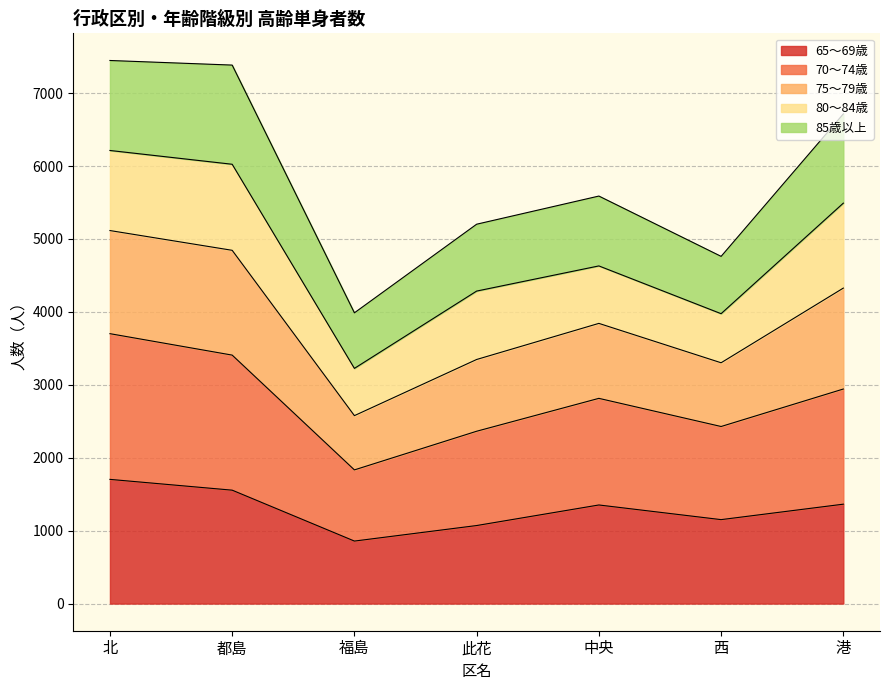

The value of 65～69歳 at 西 is 1151. True or false?

True